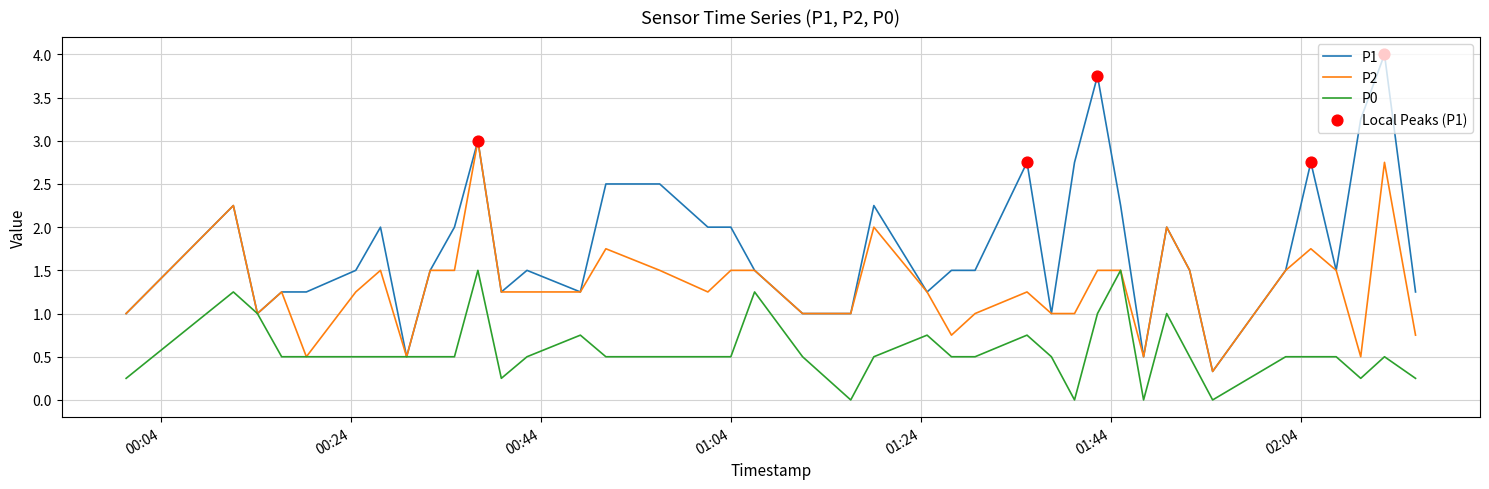

Which series has the largest range (max minus min)?

P1